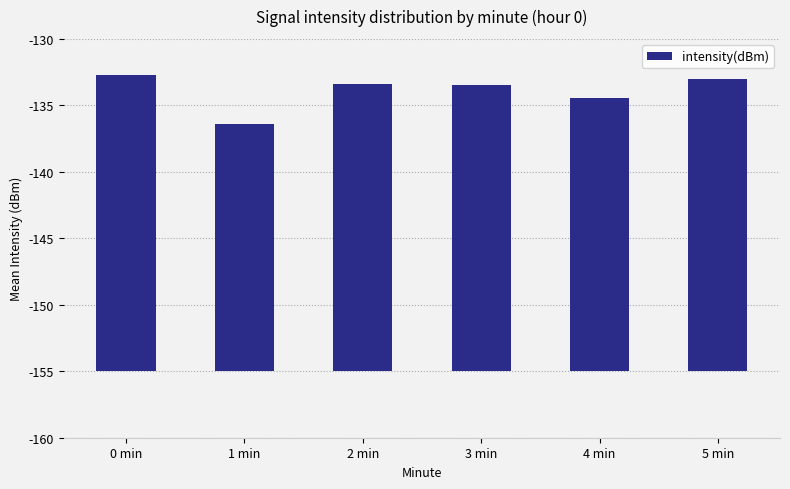

Are the bars horizontal?

No